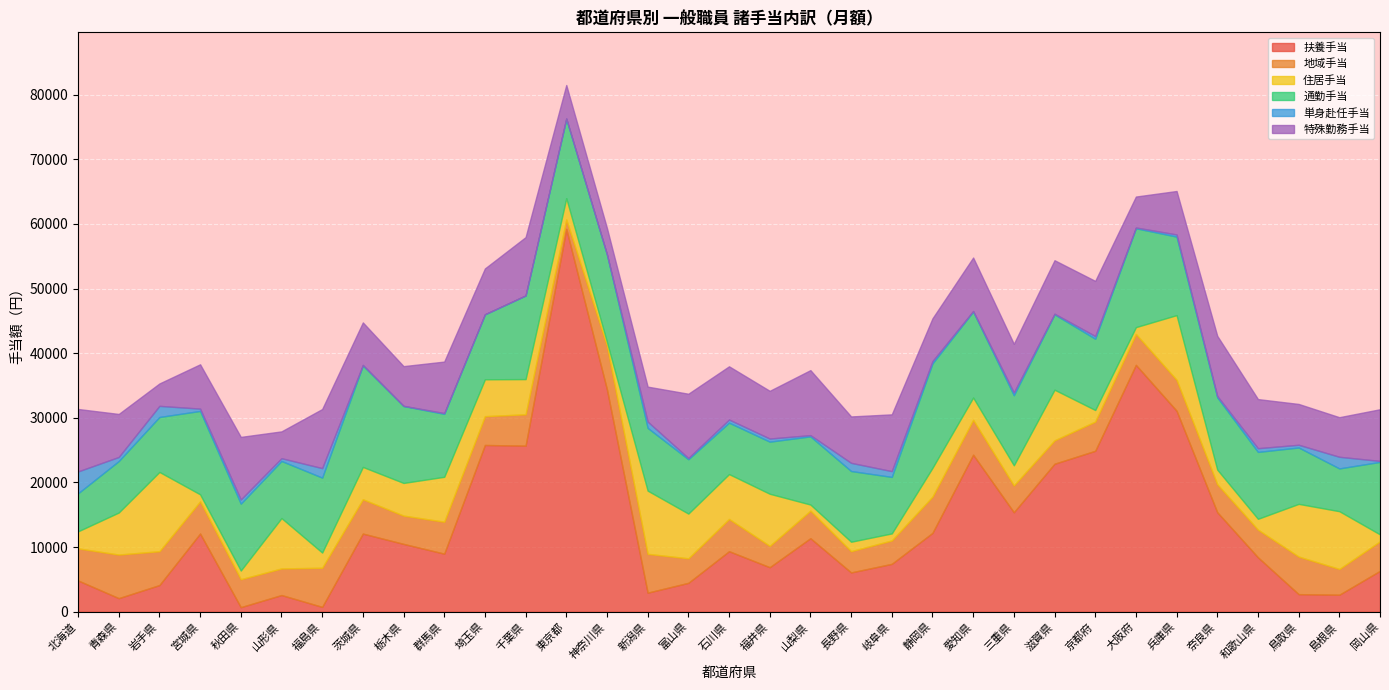

Rank the series by their maximum value, from lowest to highest.

単身赴任手当, 地域手当, 特殊勤務手当, 住居手当, 通勤手当, 扶養手当